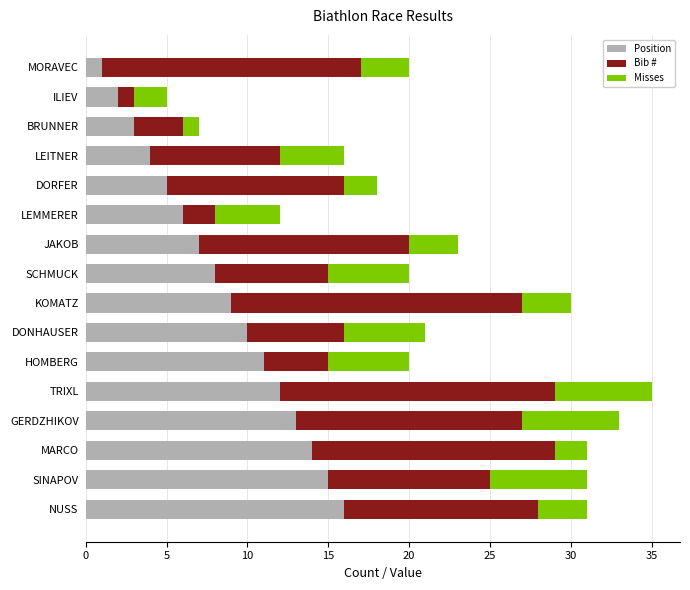

What is the total value across all series at DONHAUSER?

21